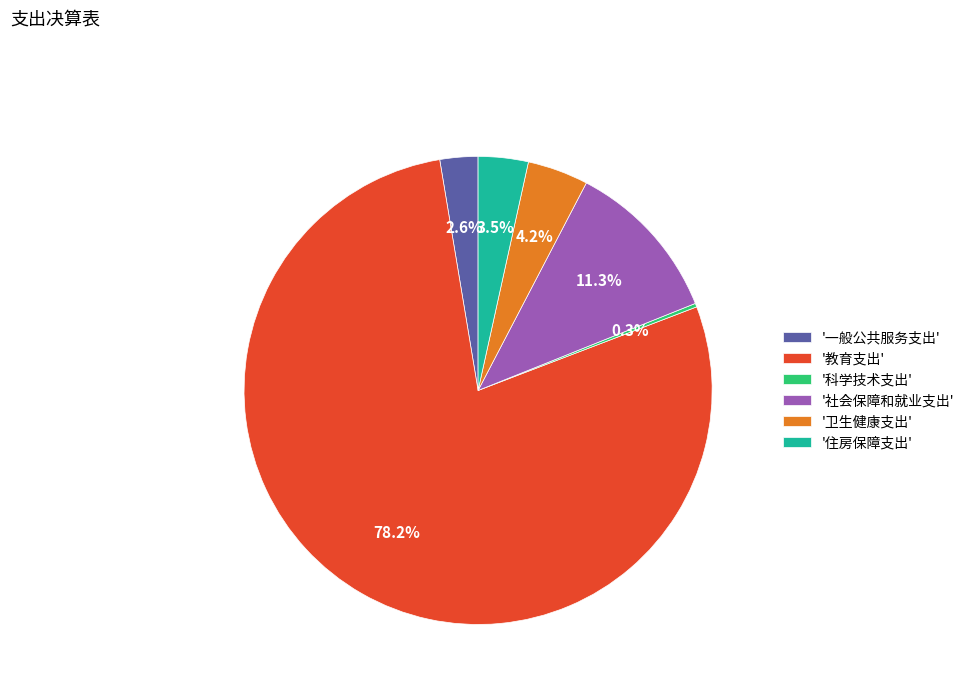

Which slice represents more than half of the pie?

'教育支出'